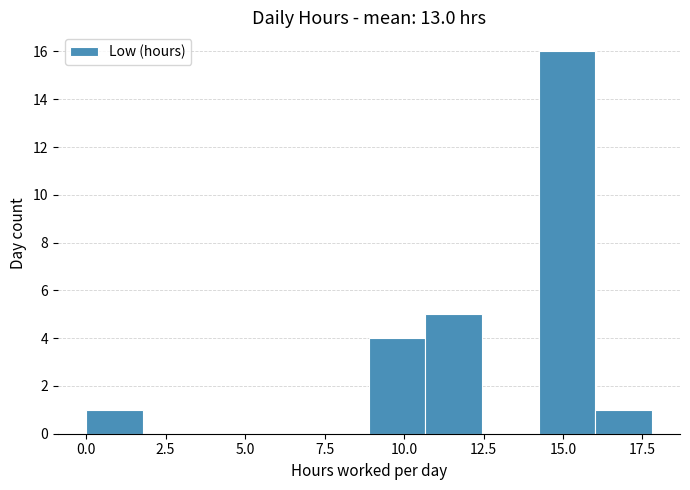

Read against the x-axis, roughly where is the centre of the tallest bar?

15.0